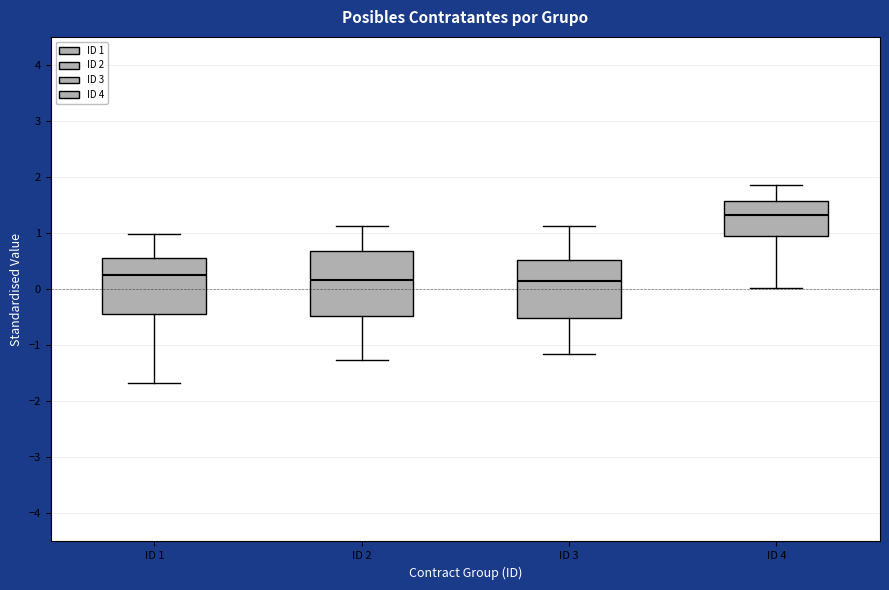

Reading left to right, read every box against the y-axis: the position of its median line, the range the box covers, and the ends of its whiskers. The values are not printed on the chart, so give them approximately, as read against the axis.

ID 1: median 0.3, box -0.4 to 0.6, whiskers -1.7 to 1.0
ID 2: median 0.2, box -0.5 to 0.7, whiskers -1.3 to 1.1
ID 3: median 0.1, box -0.5 to 0.5, whiskers -1.2 to 1.1
ID 4: median 1.3, box 0.9 to 1.6, whiskers 0.0 to 1.9